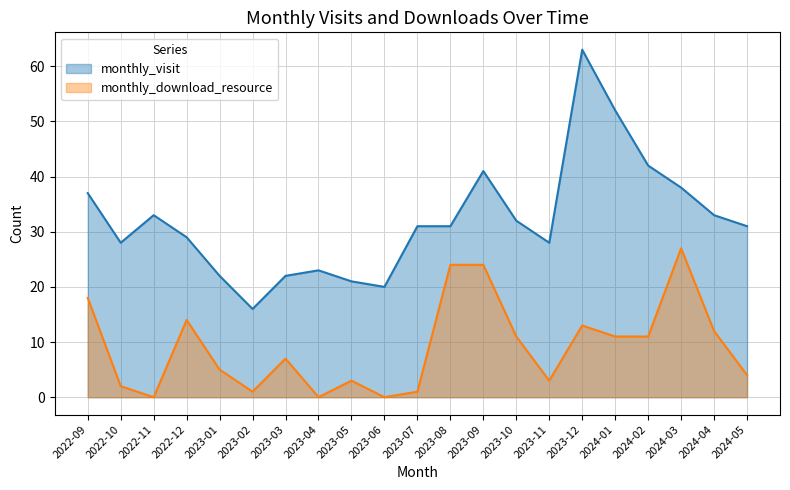

Reading left to right, what are all the values shown in this chart?

monthly_visit: 37	28	33	29	22	16	22	23	21	20	31	31	41	32	28	63	52	42	38	33	31
monthly_download_resource: 18	2	0	14	5	1	7	0	3	0	1	24	24	11	3	13	11	11	27	12	4